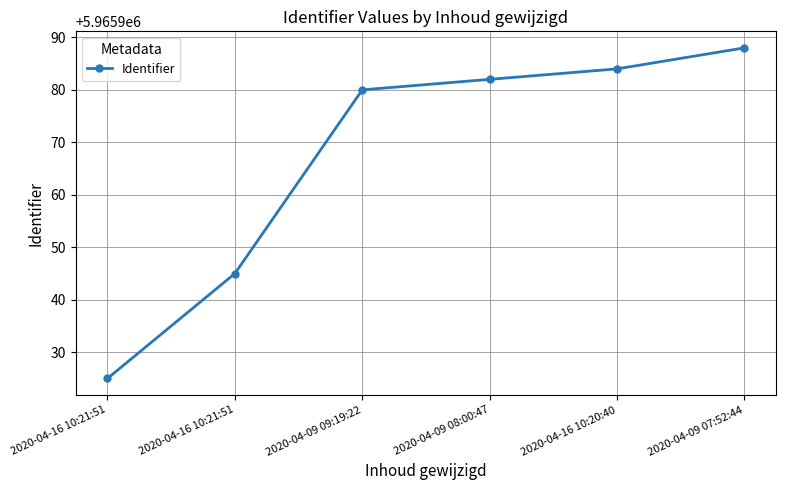

Which category has the lowest value across all series?

2020-04-16 10:21:51